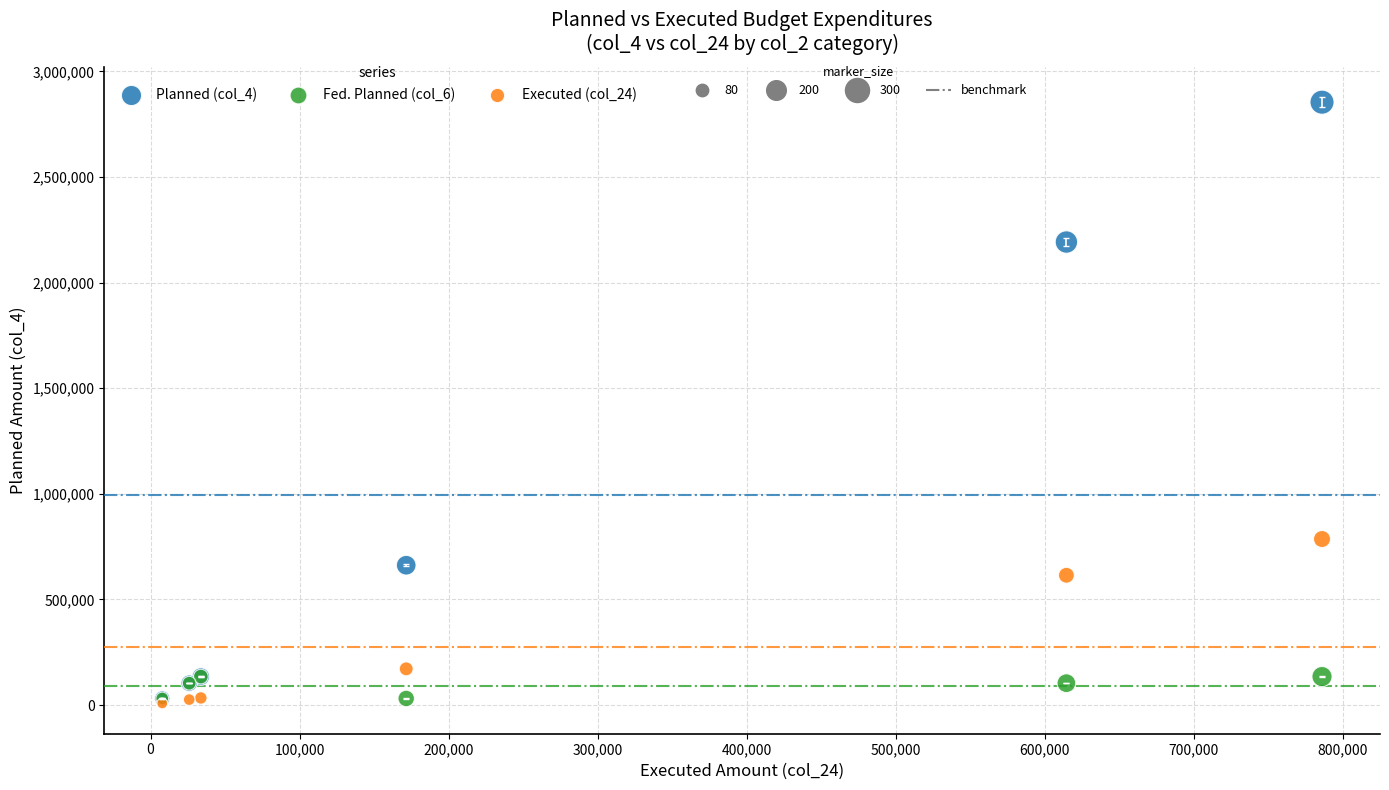

Across all series, what Y value is closest to 1431216?

786203.7